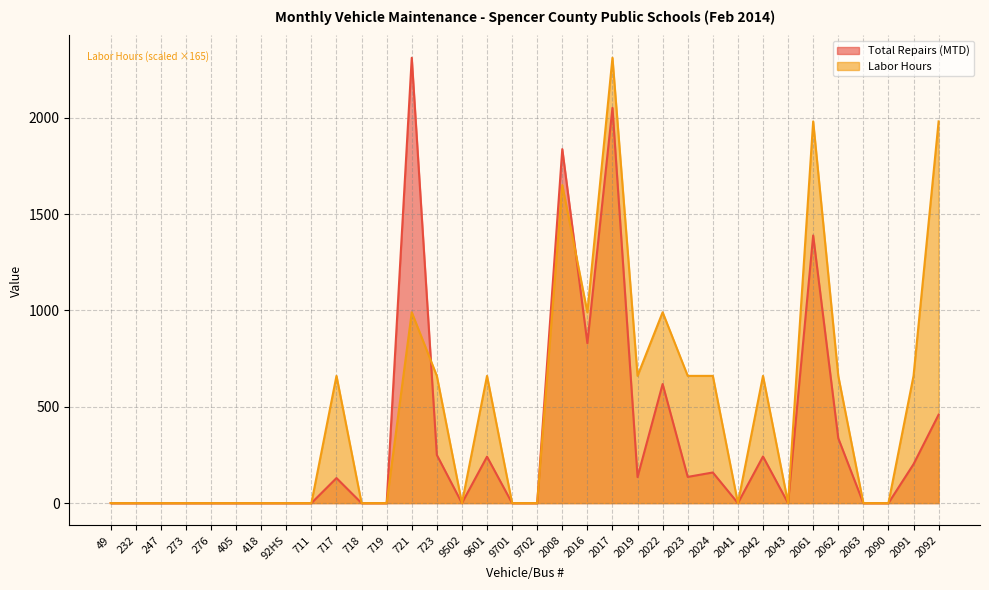

The value of Labor Hours at 418 is 0.0. True or false?

True